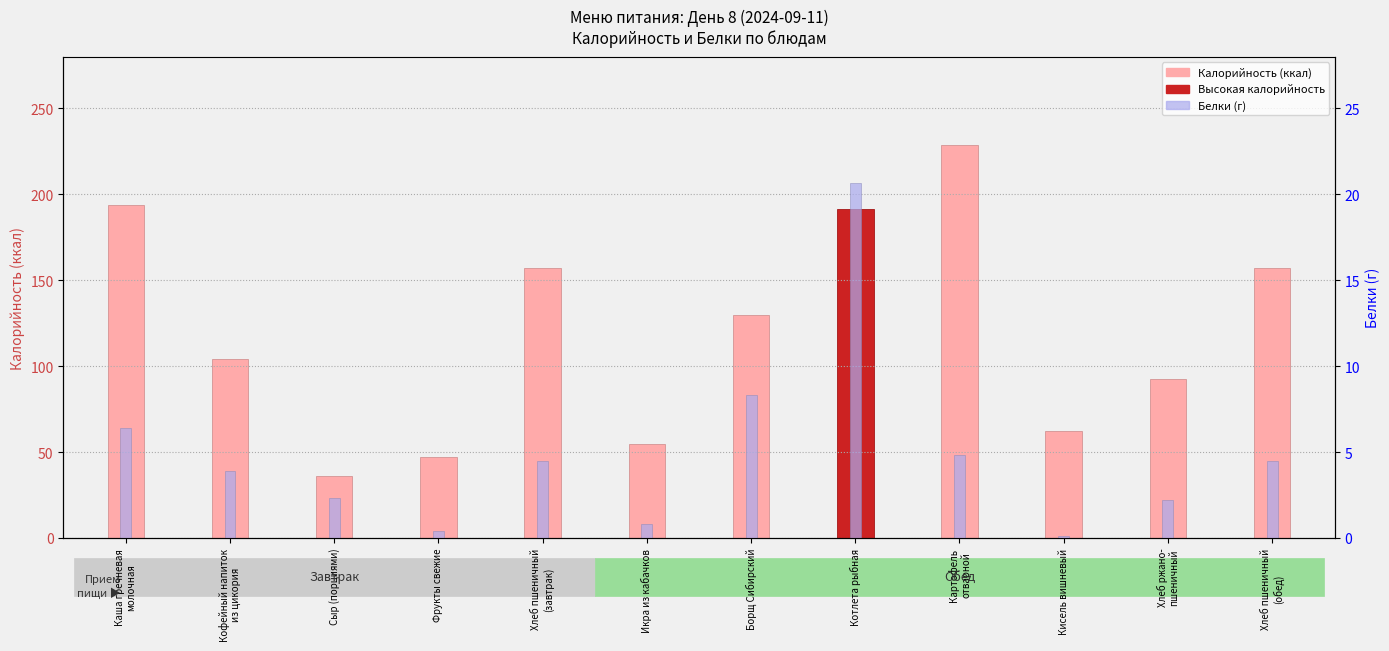

Between Фрукты свежие and Хлеб ржано-
пшеничный, which series saw the biggest shift?

Калорийность